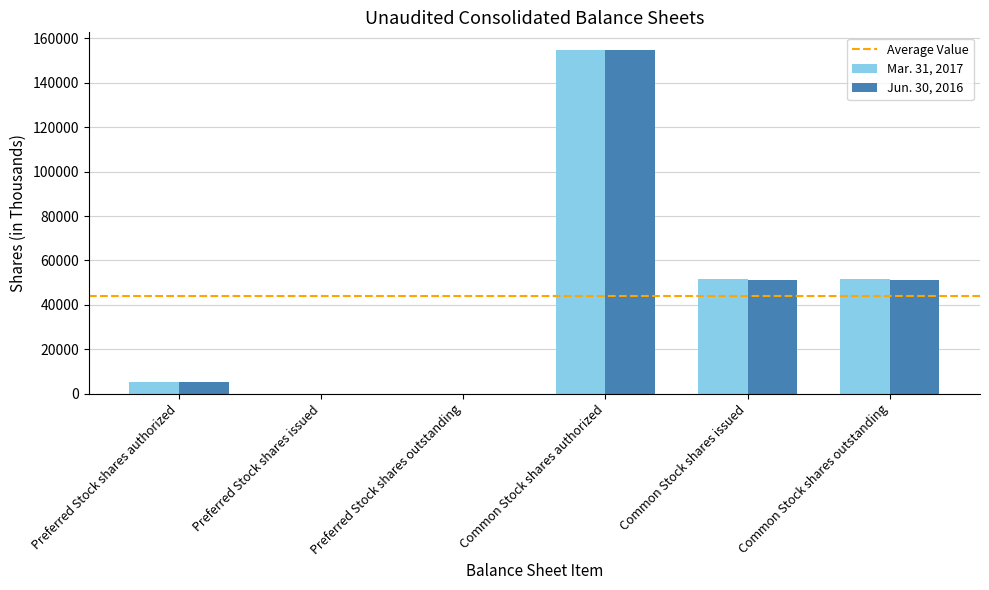

How many groups of bars are there?

6